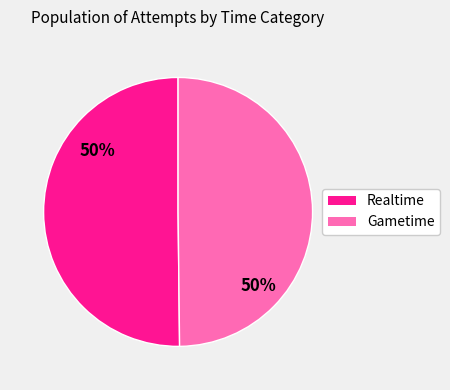

To the nearest percent, what is the average slice percentage?

50%